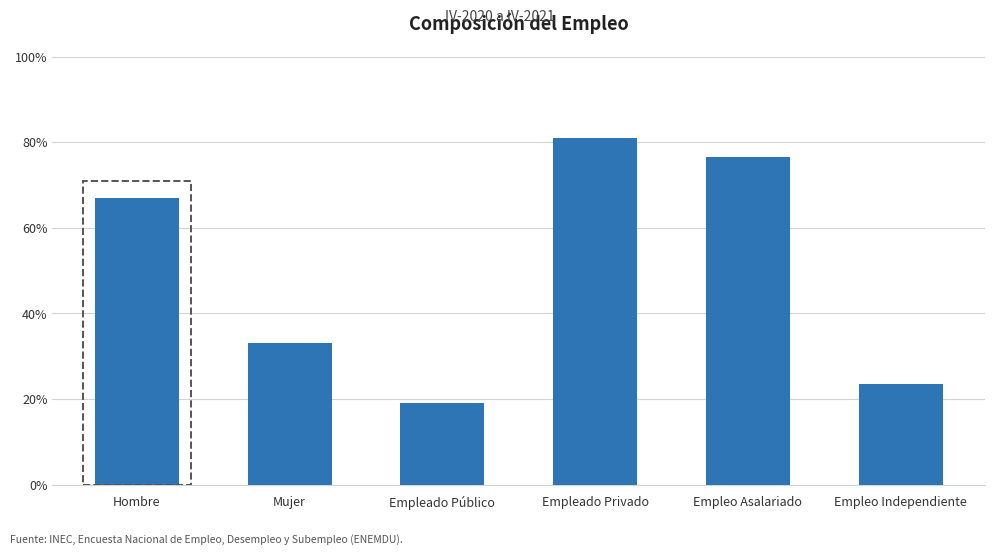

What is the smallest value displayed?

0.2